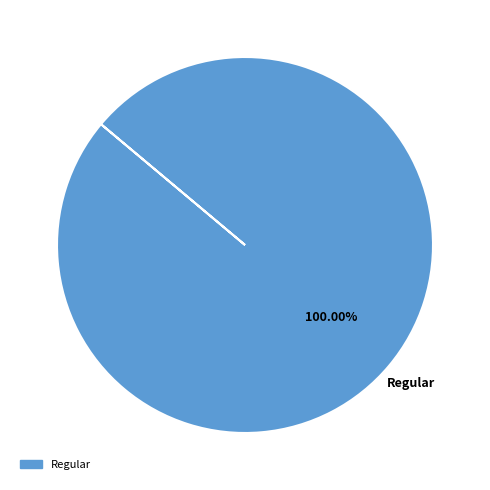

Is there a majority slice in this chart?

Yes